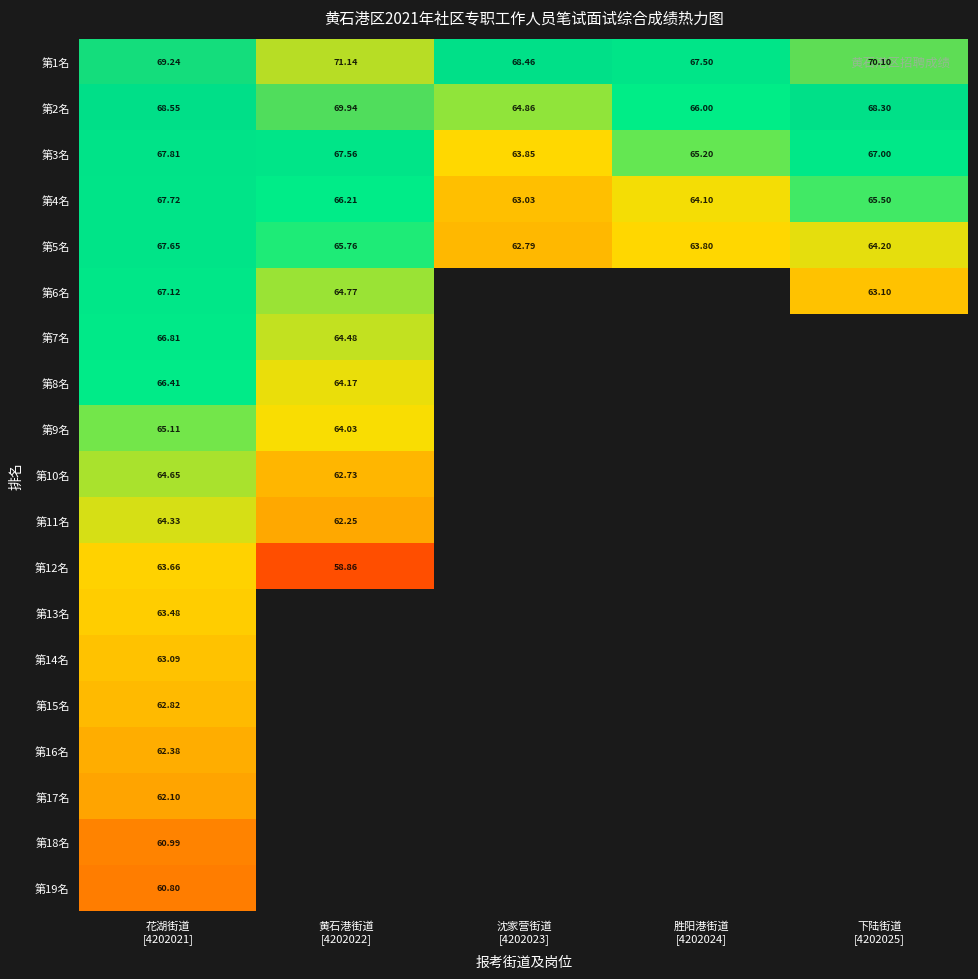

True or false: 第3名 has a value of 67.0 at 下陆街道 [4202025].

True